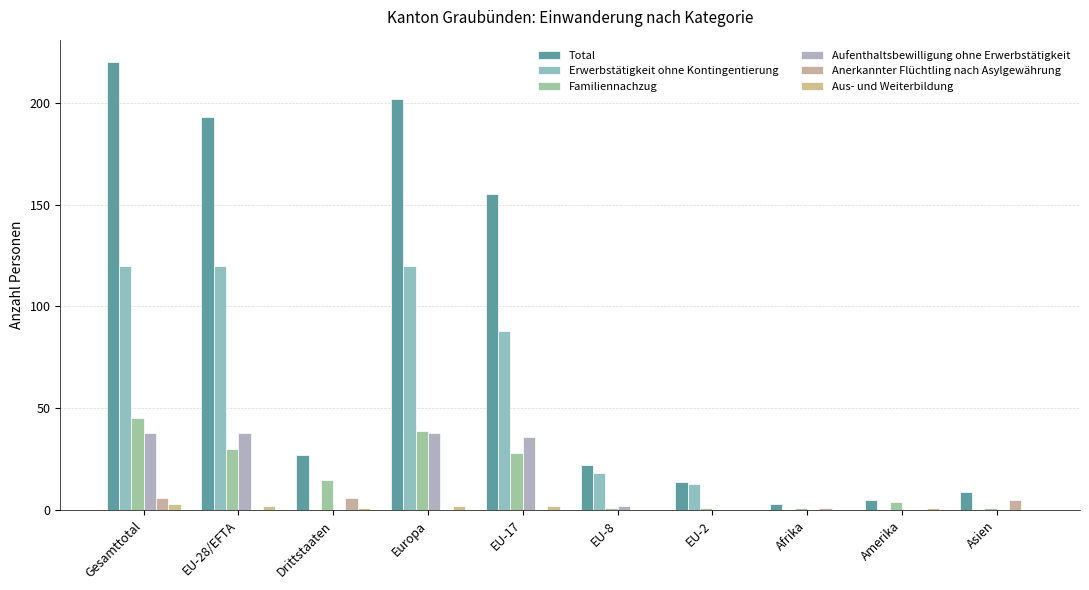

List the labels in order of Aus- und Weiterbildung value, smallest first.

EU-8, EU-2, Afrika, Asien, Drittstaaten, Amerika, EU-28/EFTA, Europa, EU-17, Gesamttotal